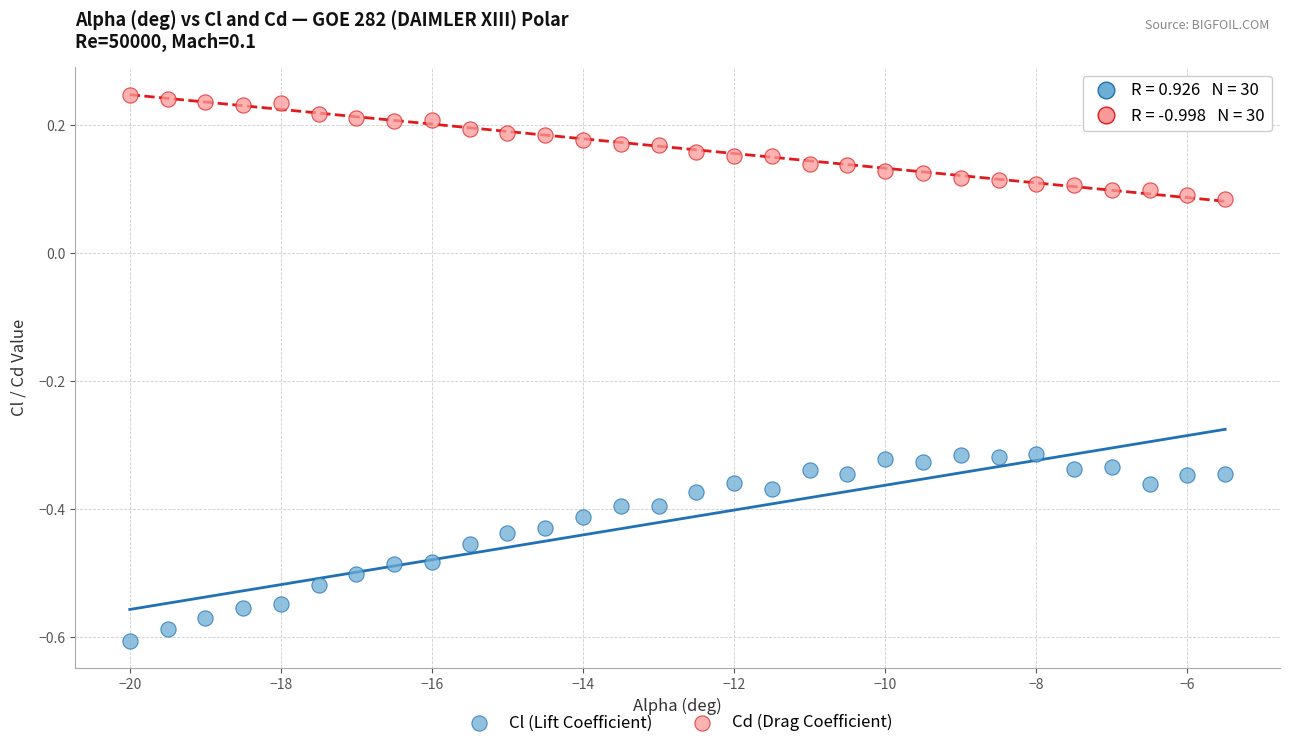

Which series reaches the minimum Y coordinate?

Cl (Lift Coefficient)